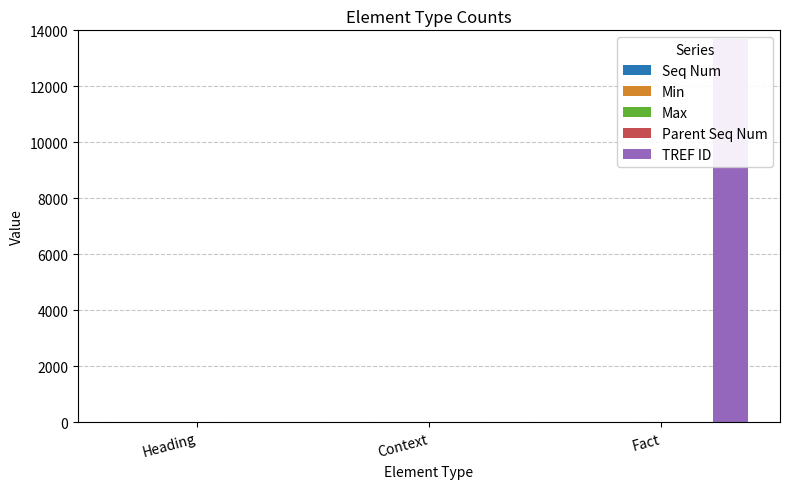

How many Seq Num values are between 1 and 4?

3